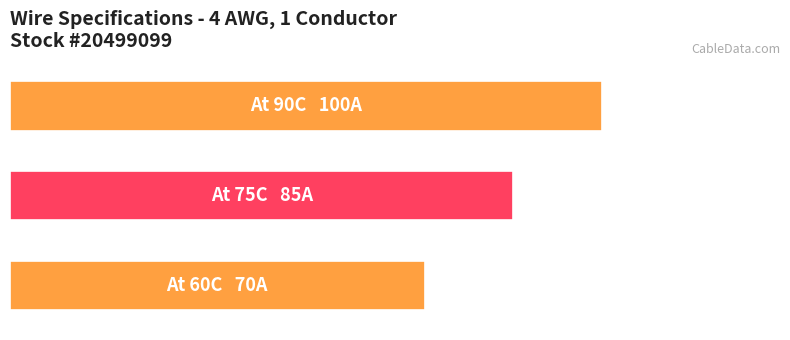

How many values are below 85?

1